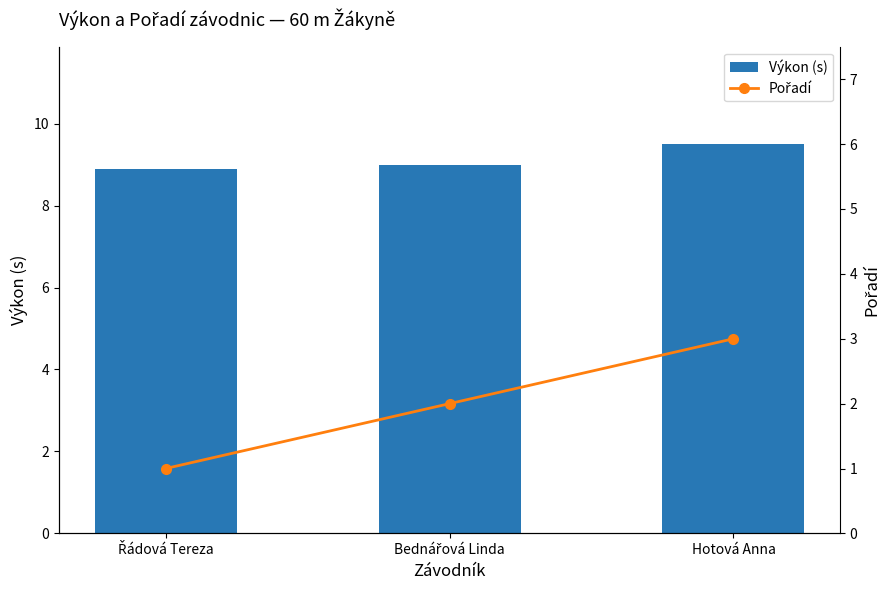

What position from the right is Bednářová Linda?

2